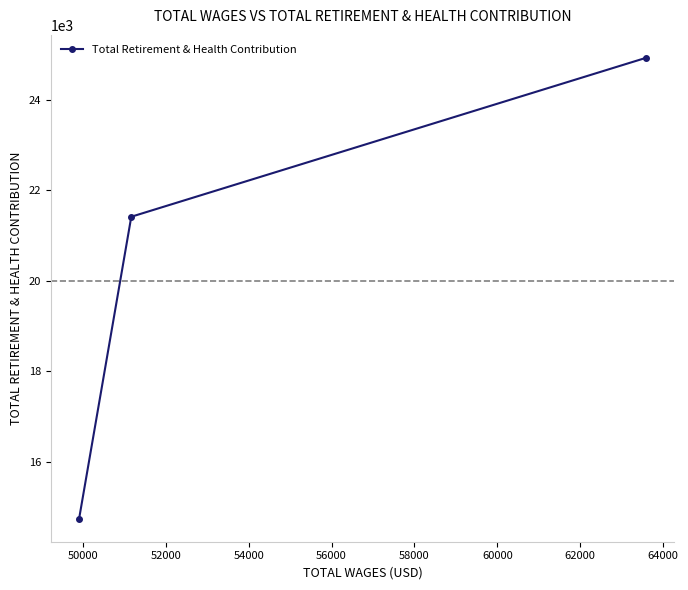

What is the smallest value displayed?

14751